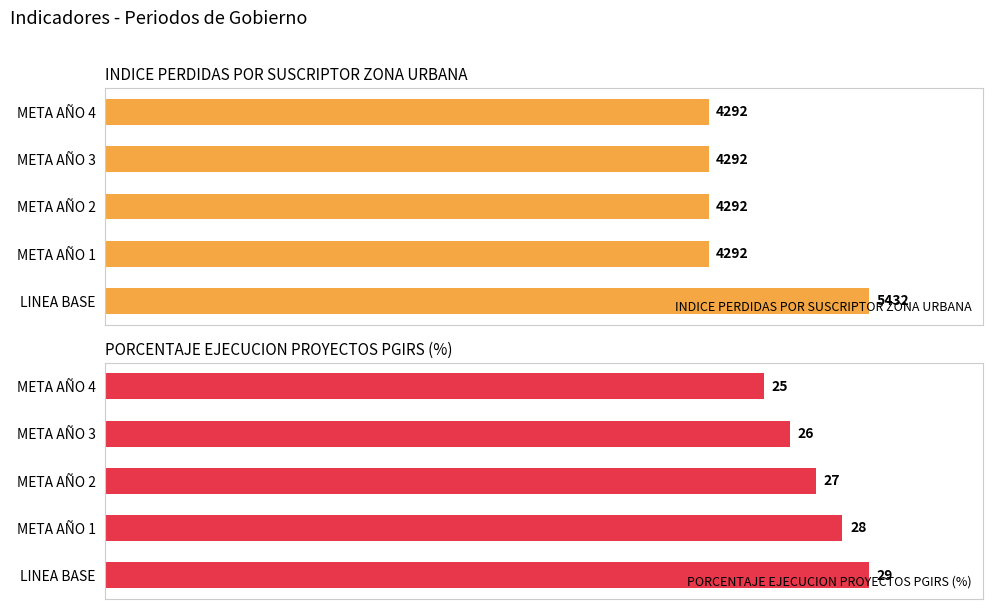

What is the difference between the maximum and minimum values in the PORCENTAJE EJECUCION PROYECTOS PGIRS (%) series?

4